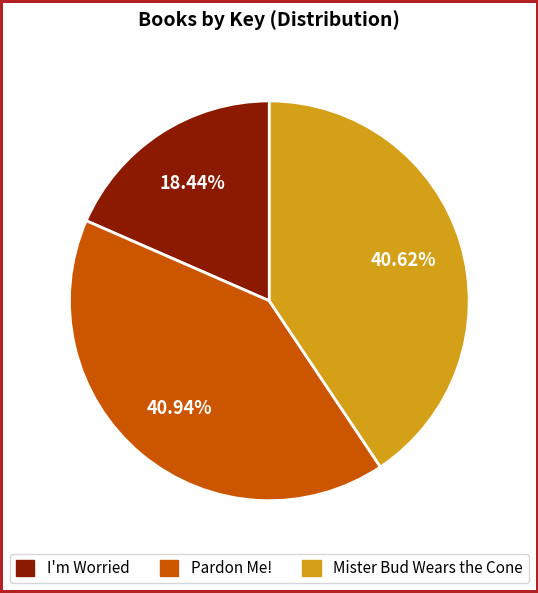

What is the smallest slice in the pie chart?

I'm Worried